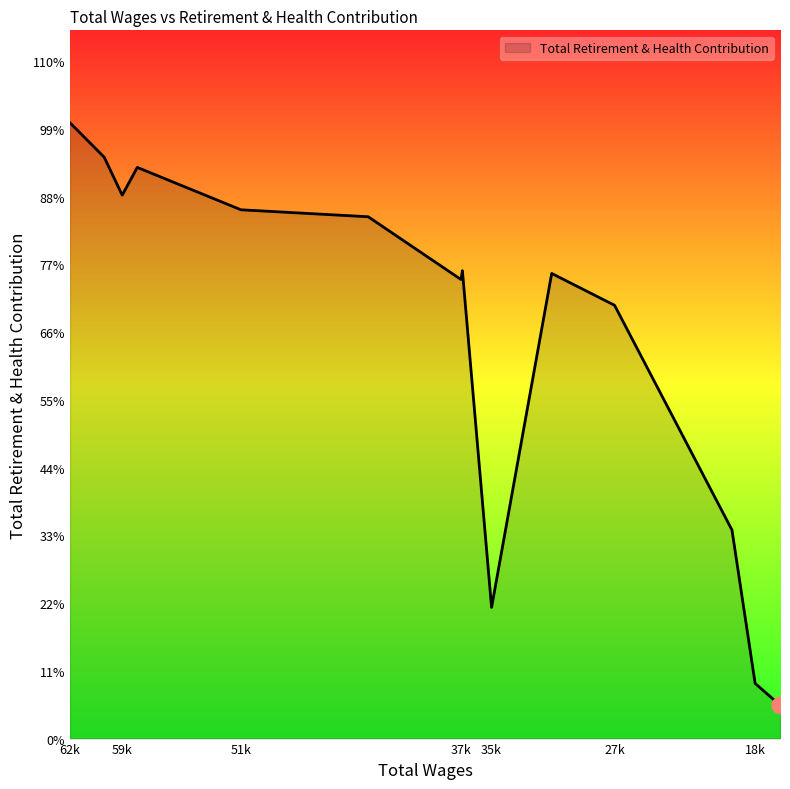

What is the difference between the maximum and minimum values?

21317